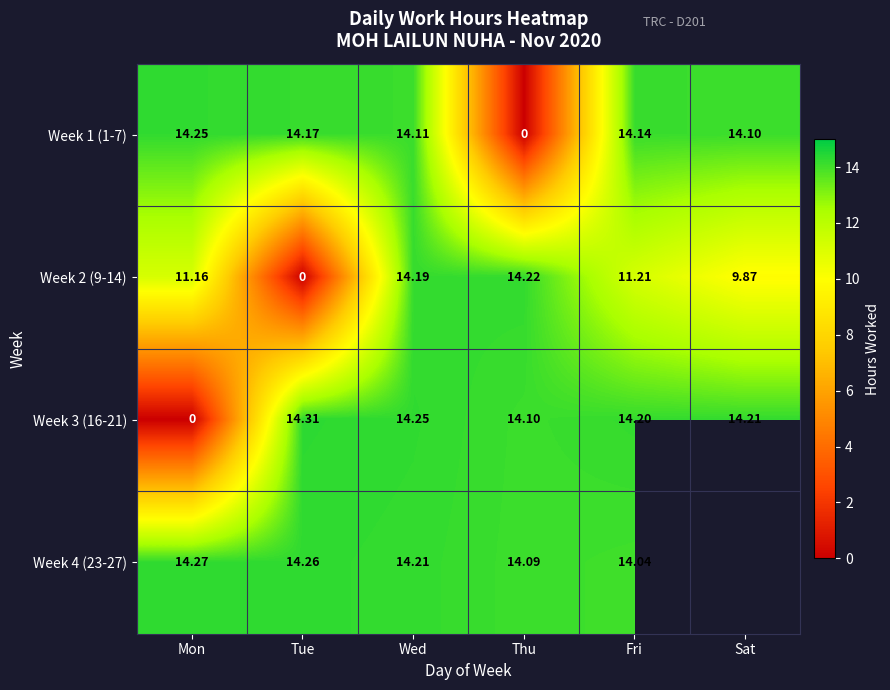

How many values in the Week 1 (1-7) series exceed 14?

5